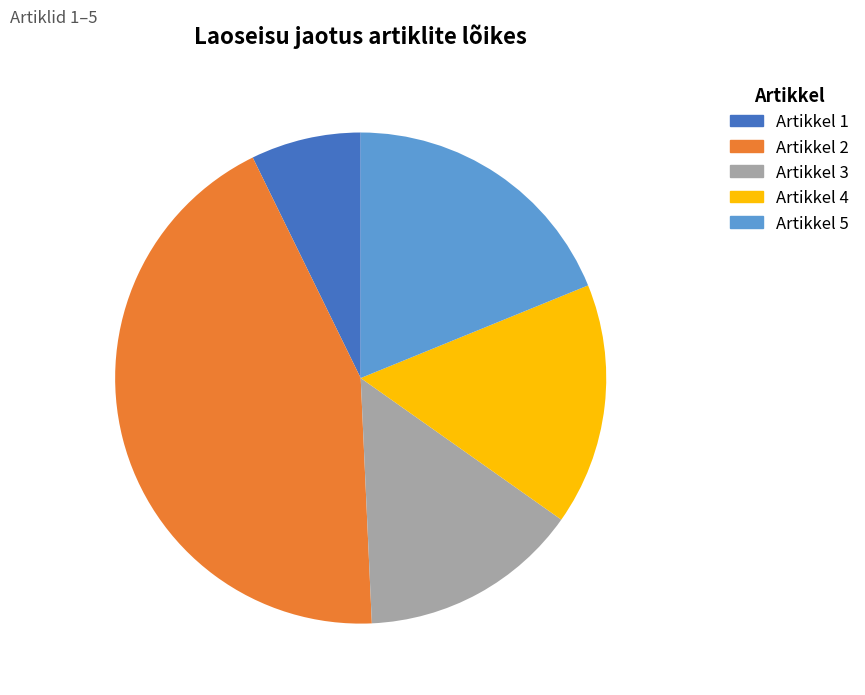

How many slices are in this pie chart?

5